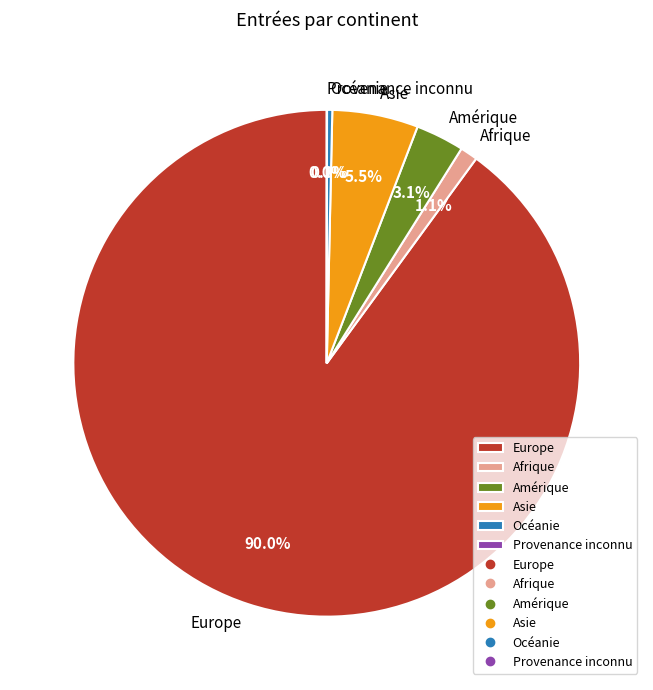

Combined, do Amérique and Europe account for over 50%?

Yes